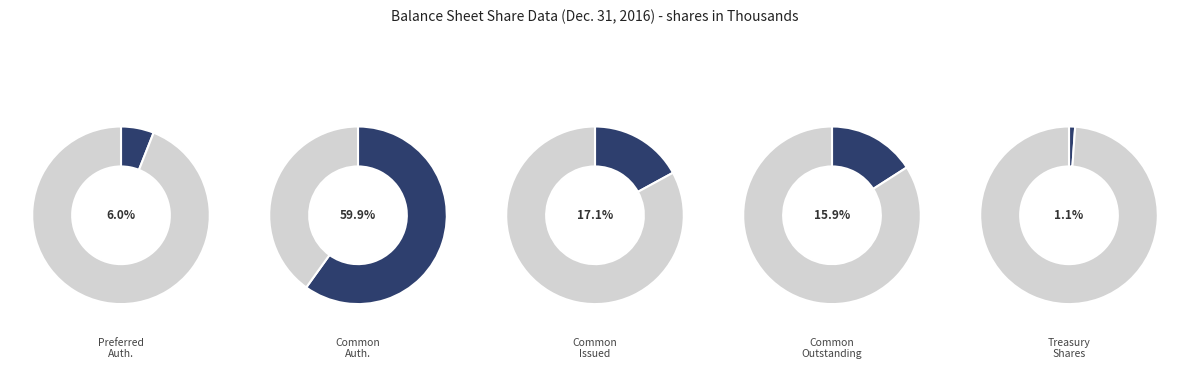

What percentage is the Common Stock shares issued slice, to the nearest percent?

17%